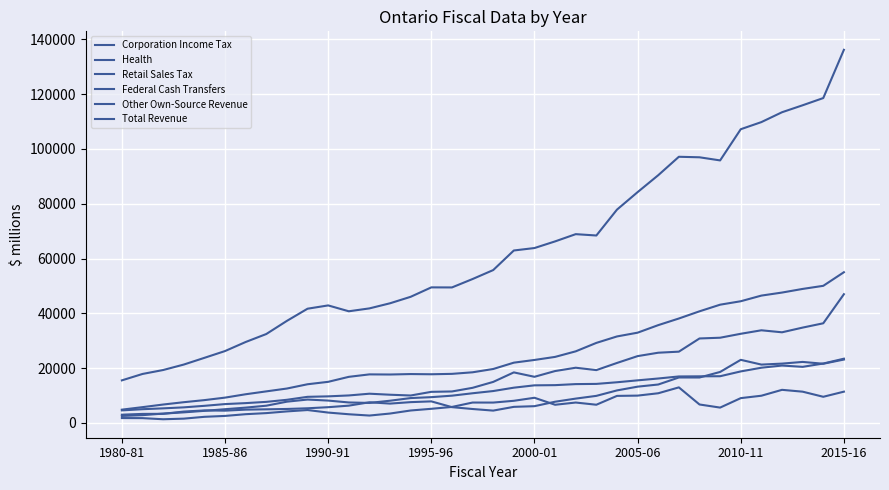

Does the chart have visible grid lines?

Yes